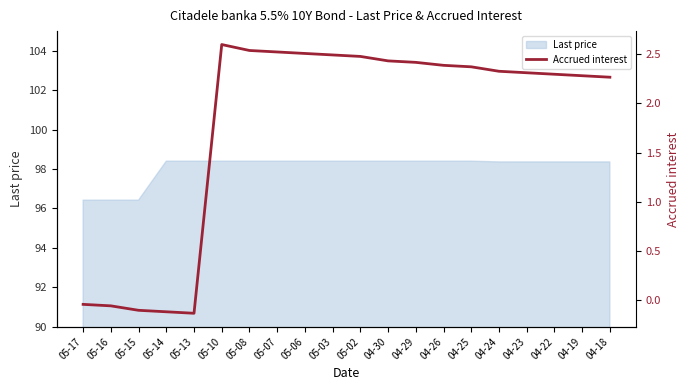

The value at 04-26 is 2.4. True or false?

True